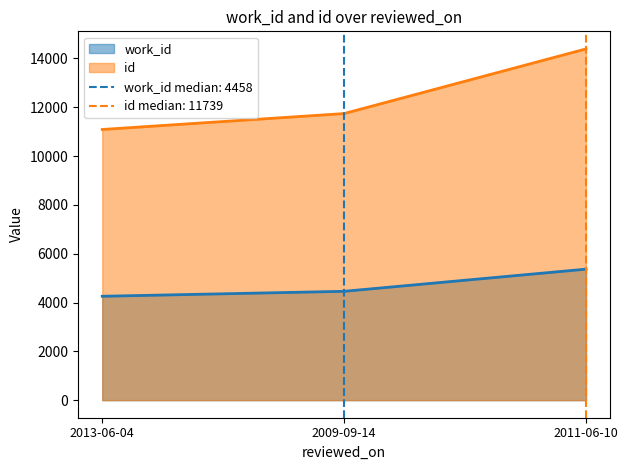

At which category is the sum across all series the highest?

2011-06-10